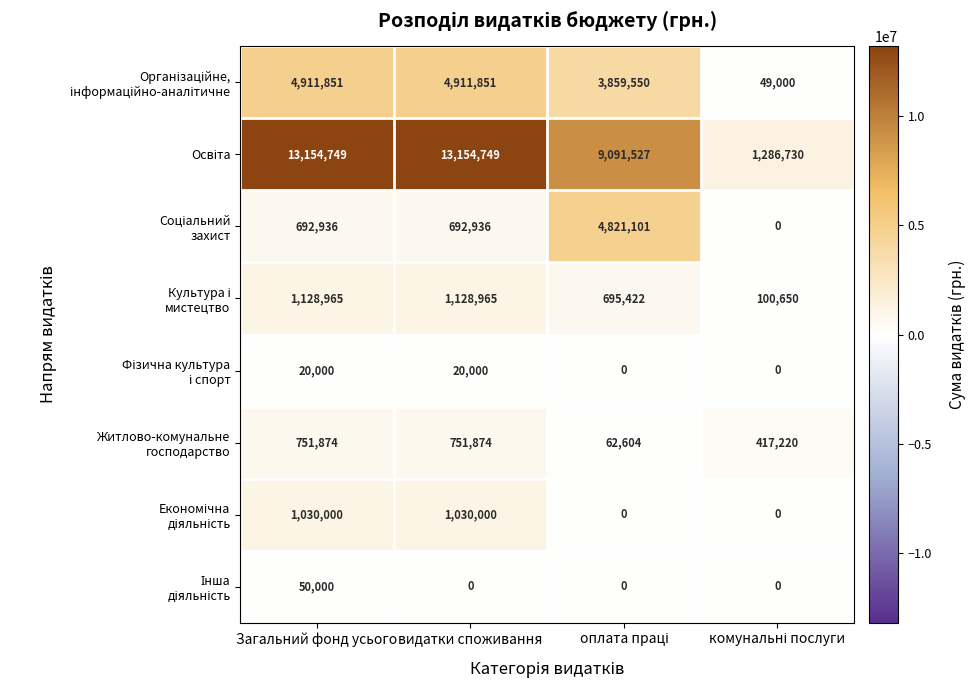

At which category is the sum across all series the highest?

Загальний фонд усього